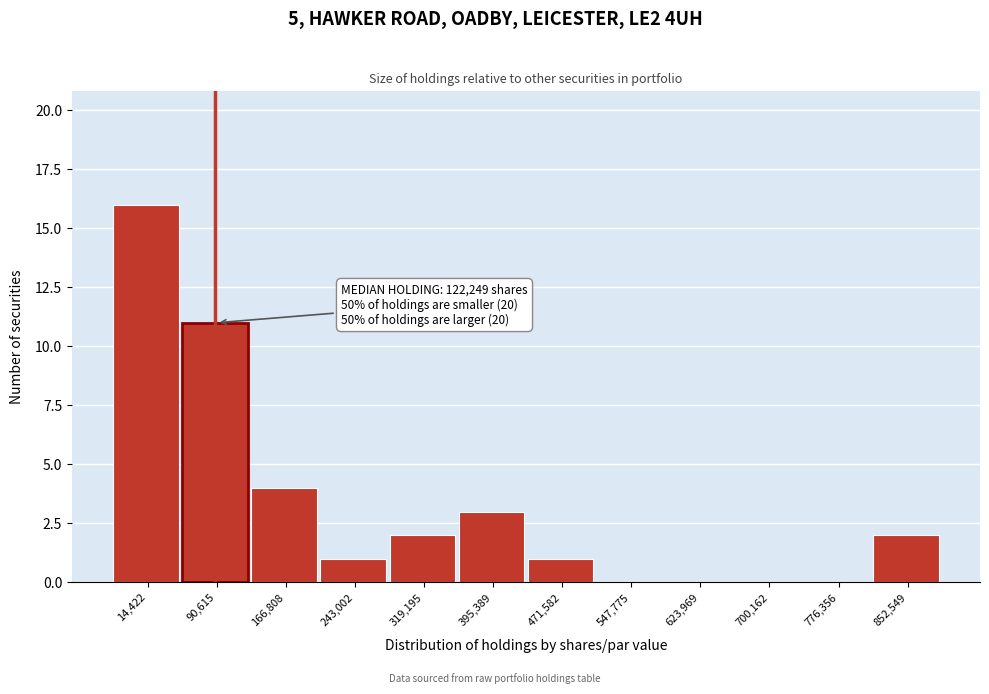

Reading left to right, transcribe all the data shown in this chart.

14,422=16	90,615=11	166,808=4	243,002=1	319,195=2	395,389=3	471,582=1	547,775=0	623,969=0	700,162=0	776,356=0	852,549=2